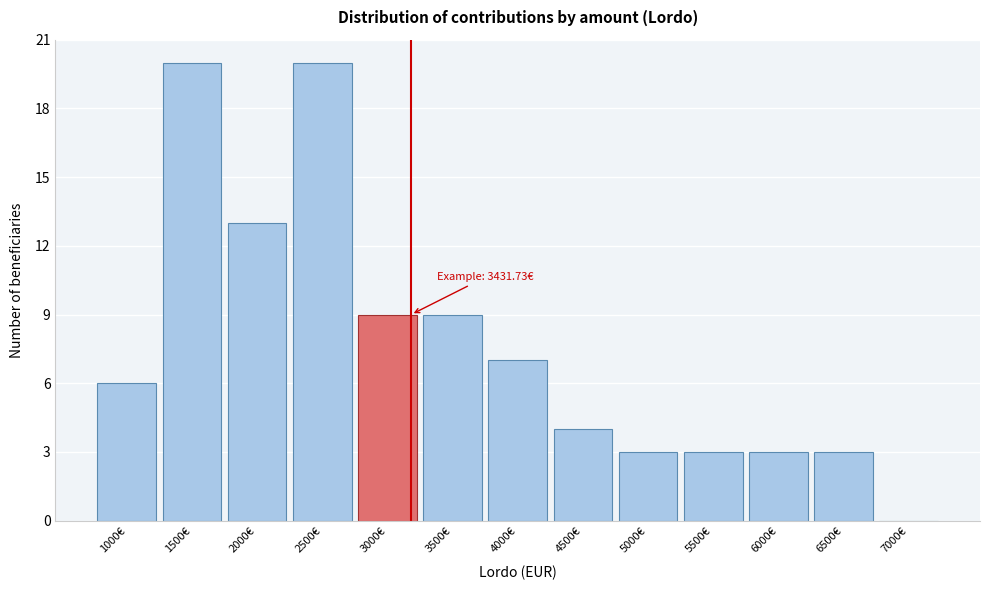

Reading left to right, what are all the values shown in this chart?

1000€=6	1500€=20	2000€=13	2500€=20	3000€=9	3500€=9	4000€=7	4500€=4	5000€=3	5500€=3	6000€=3	6500€=3	7000€=0